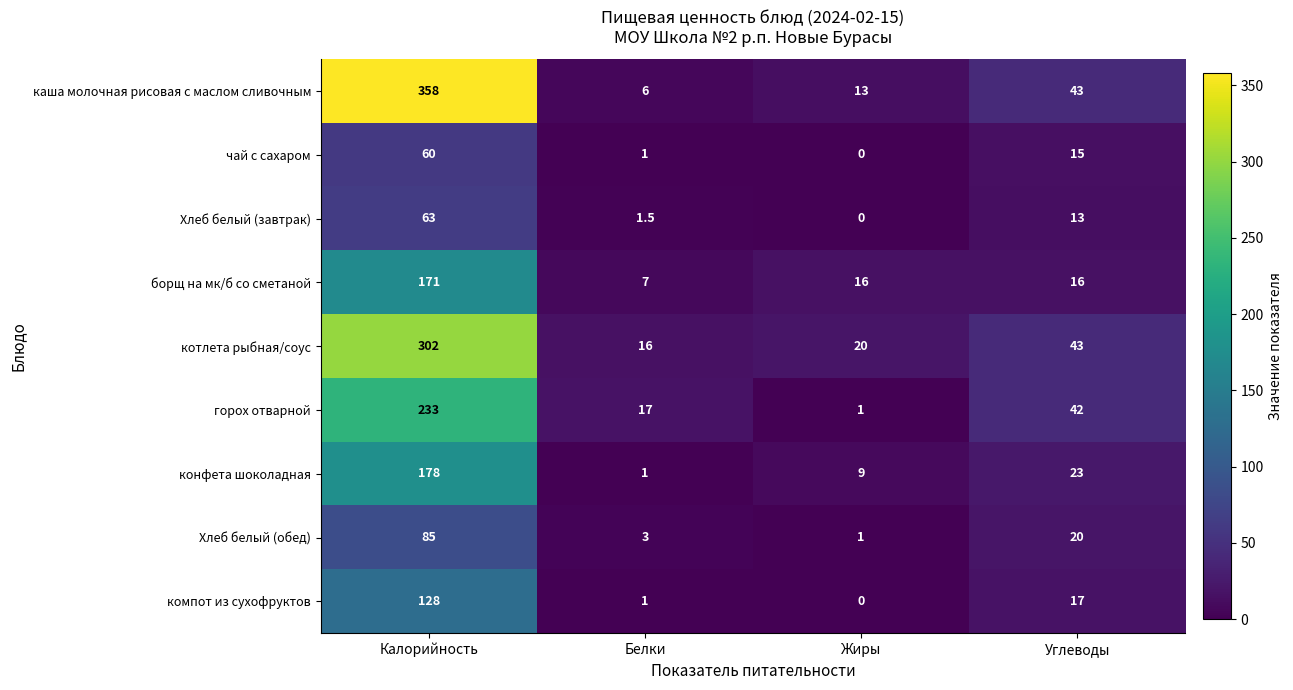

Where is Хлеб белый (завтрак) nearest to the value 31?

Углеводы